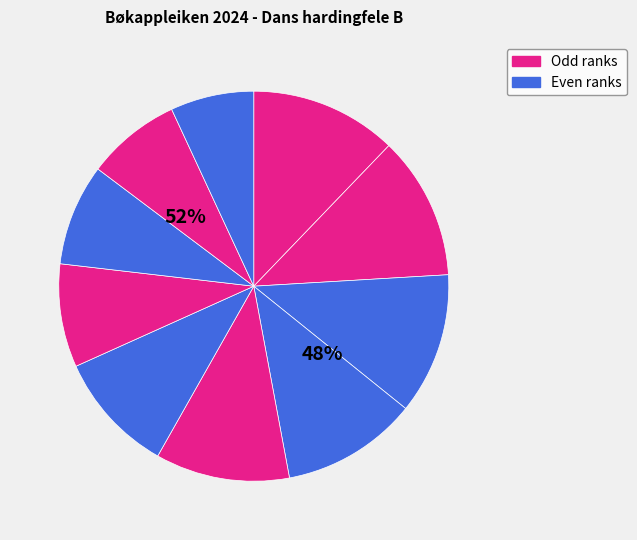

To the nearest percent, what is the combined percentage of 9 and 8?

16%